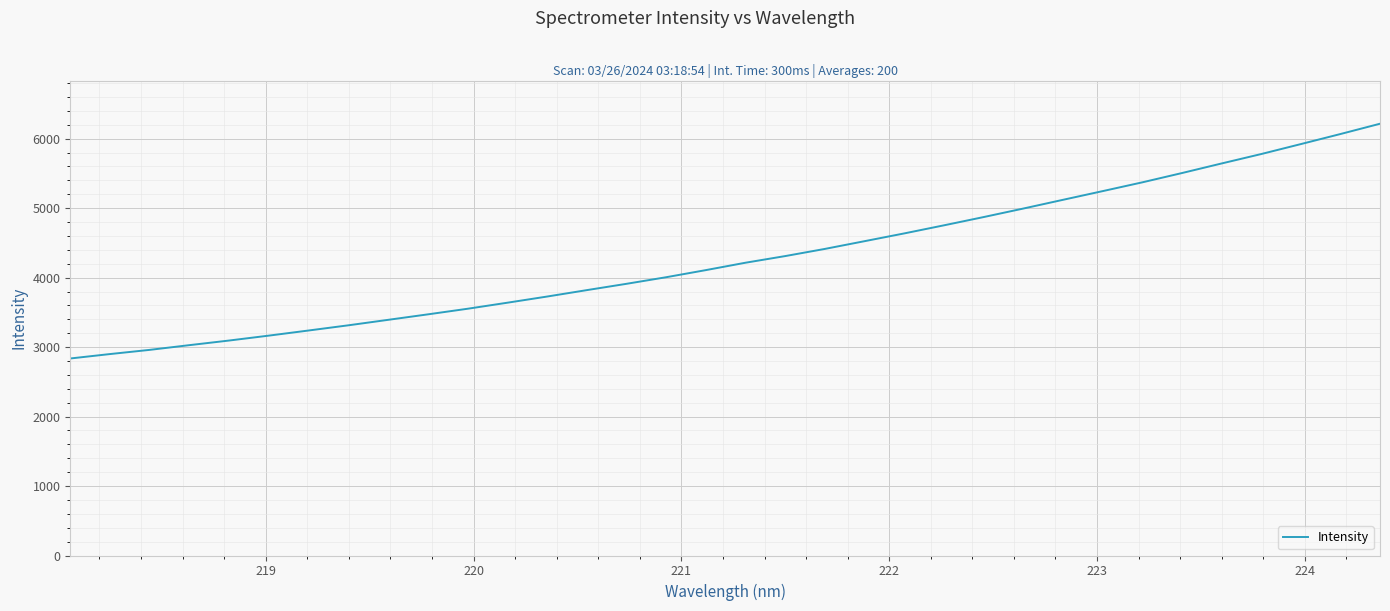

How many lines are shown in the chart?

1